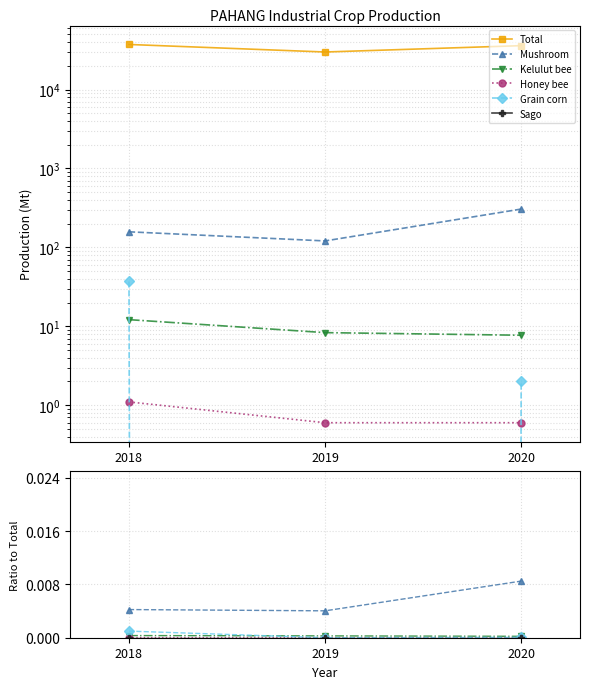

What is the sum of all Total values?

102995.2